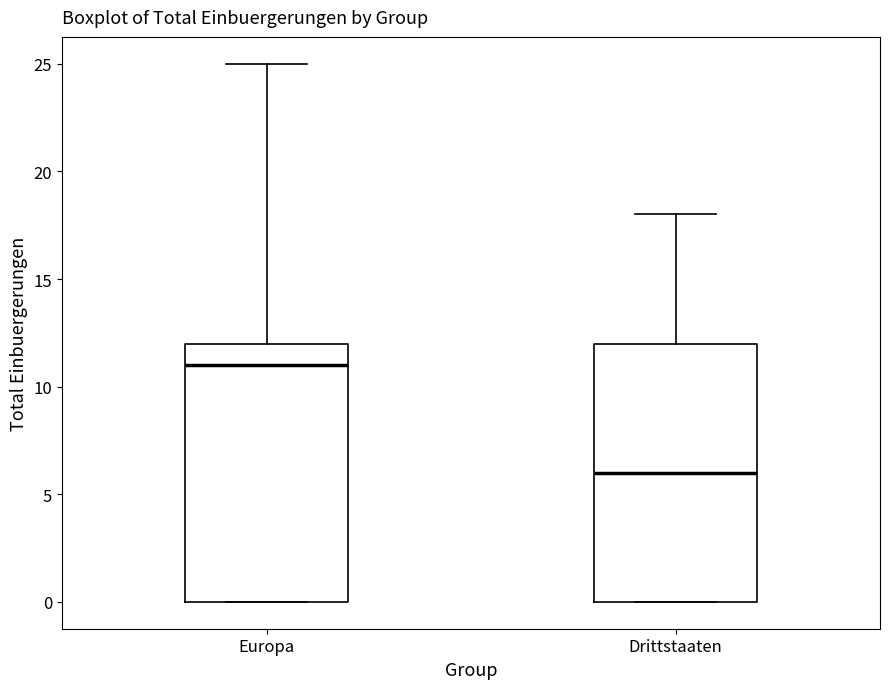

Reading left to right, read every box against the y-axis: the position of its median line, the range the box covers, and the ends of its whiskers. The values are not printed on the chart, so give them approximately, as read against the axis.

Europa: median 11, box 0 to 12, whiskers 0 to 25
Drittstaaten: median 6, box 0 to 12, whiskers 0 to 18